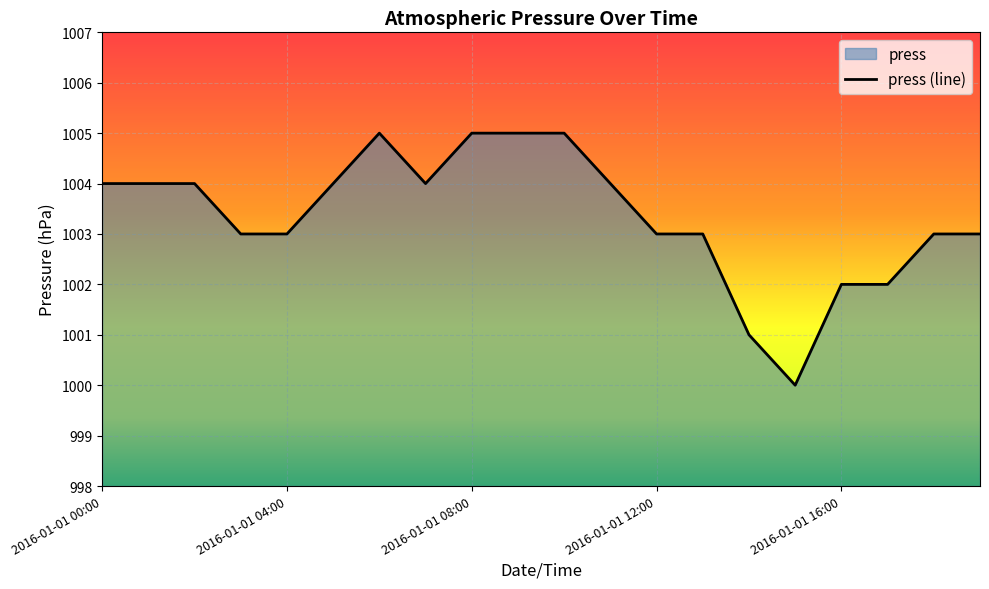

True or false: the data shows 1384 at 2016-01-01 00:00.

False